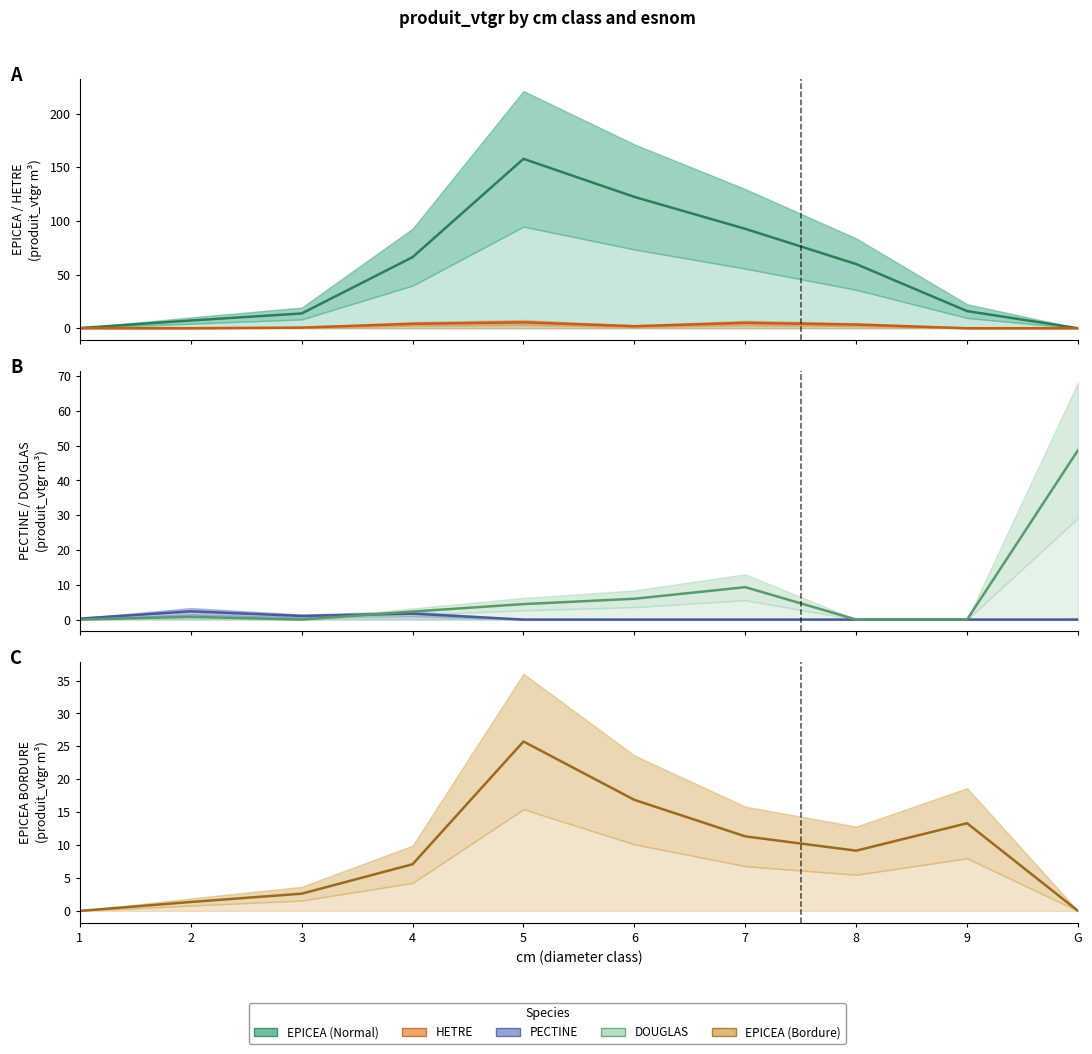

True or false: PECTINE has a value of 2.4 at 2.

True